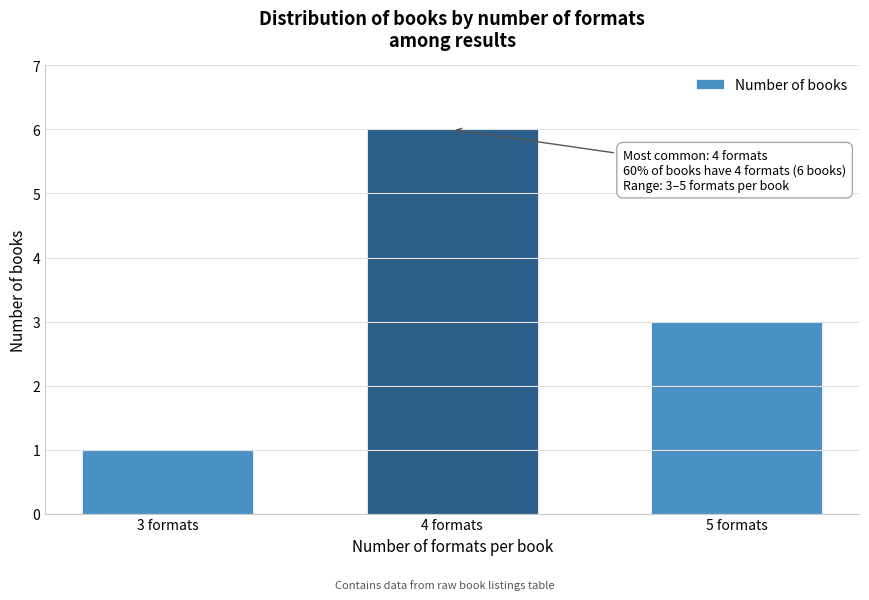

Reading left to right, list all the values displayed in this chart.

1	6	3